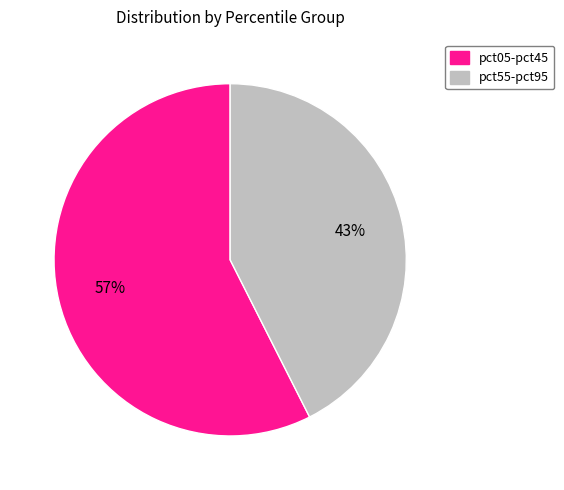

To the nearest percent, what is the average slice percentage?

50%